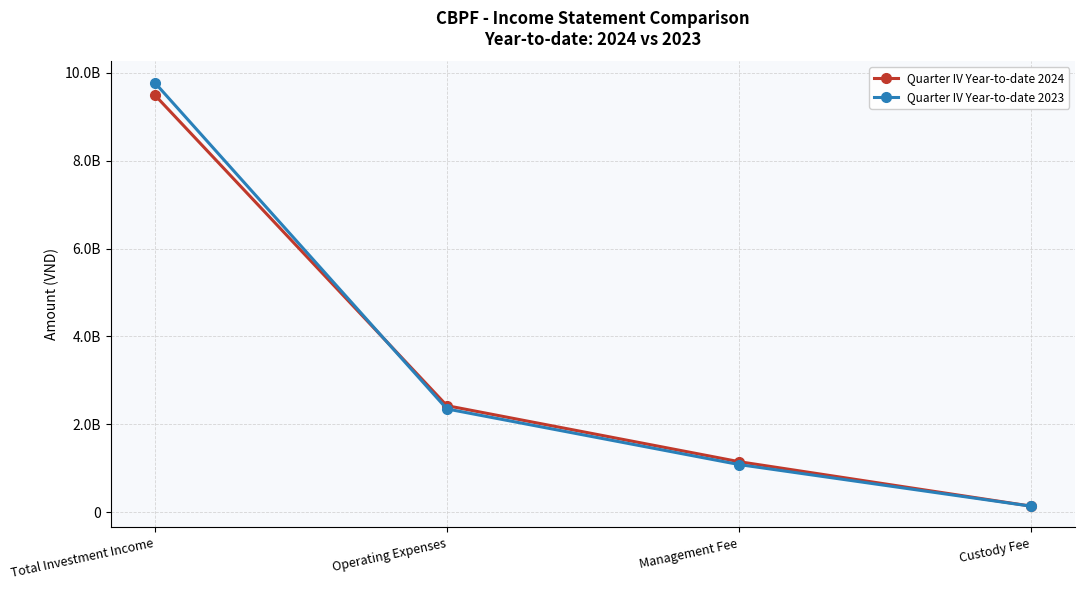

True or false: Quarter IV Year-to-date 2023 and Quarter IV Year-to-date 2024 cross at least once.

True